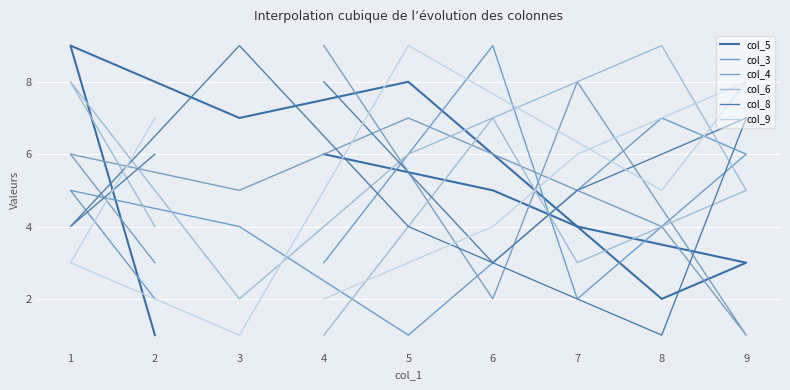

Which series has the widest spread of values?

col_5